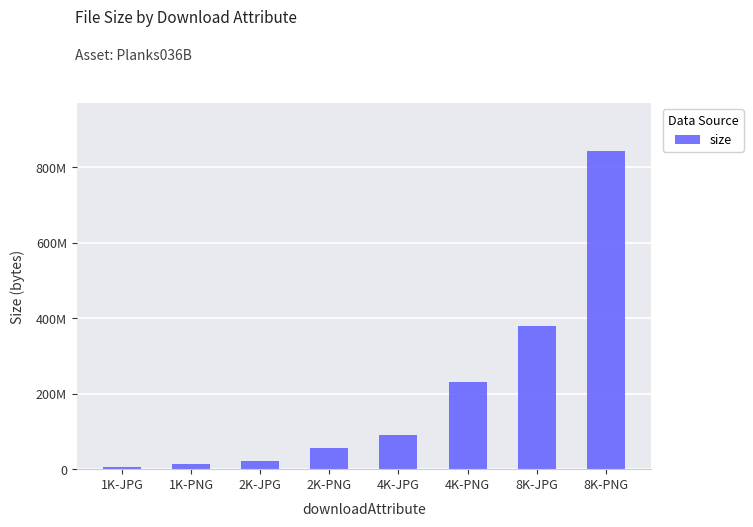

Reading left to right, what are all the values shown in this chart?

5637630	14485587	20839991	56684315	89944888	232268087	380681453	844274381